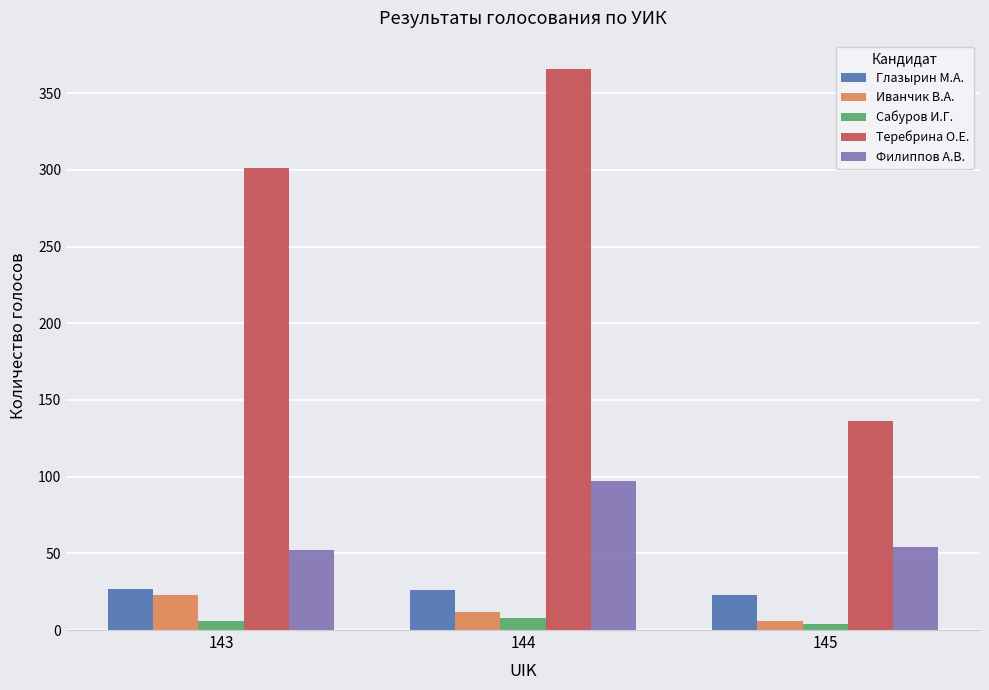

What is the sum of all Теребрина О.Е. values?

803